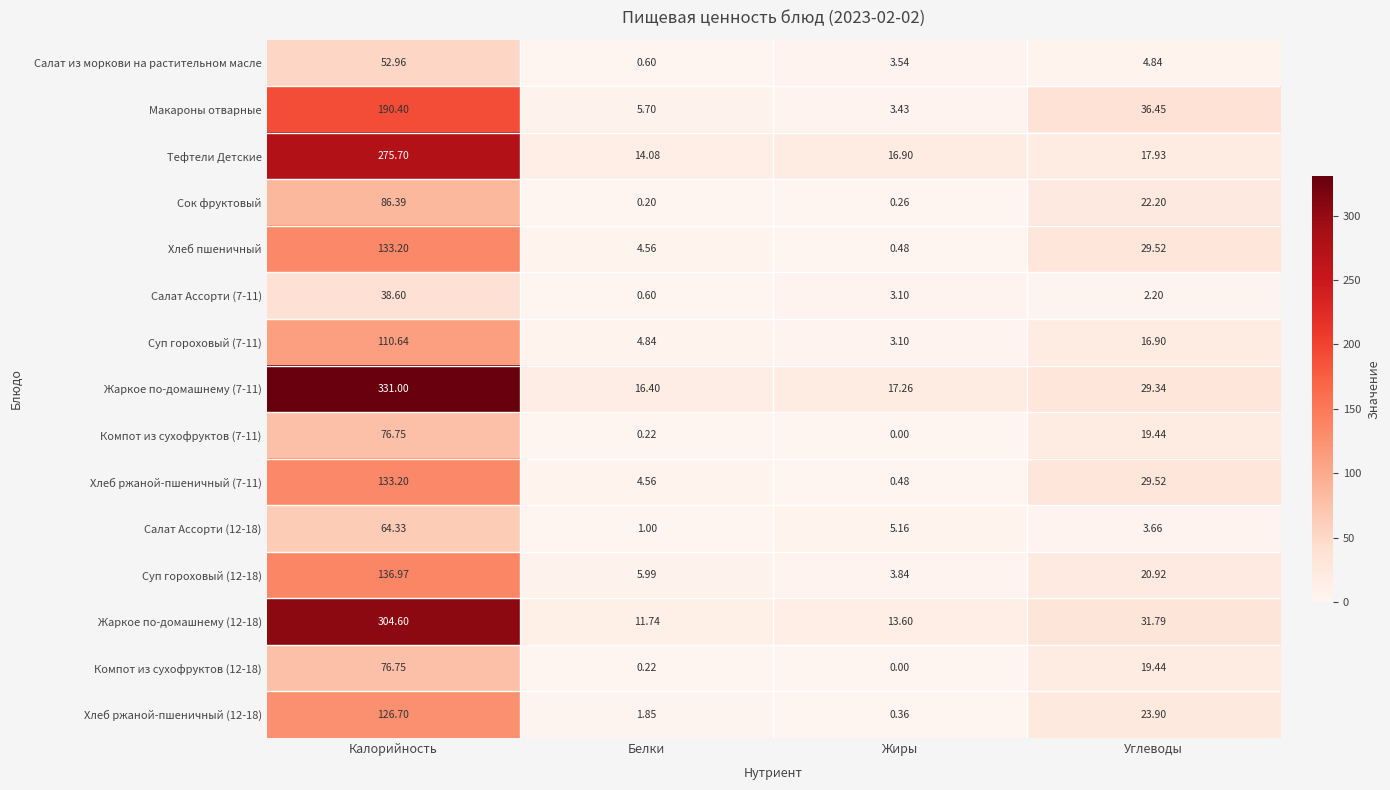

At which category is the sum across all series the highest?

Калорийность